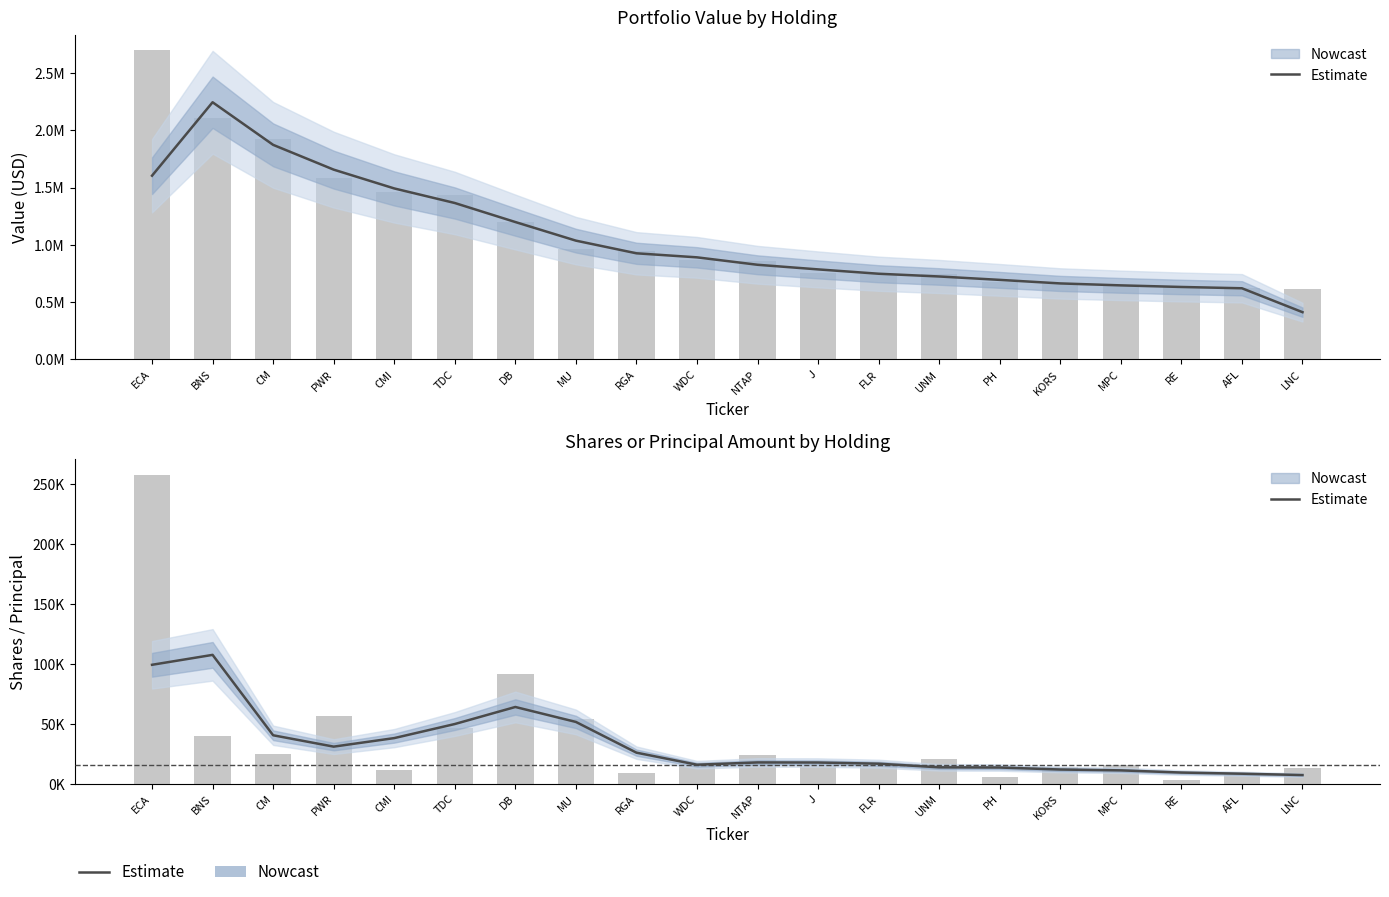

True or false: the data shows 9.3 at RE.

True